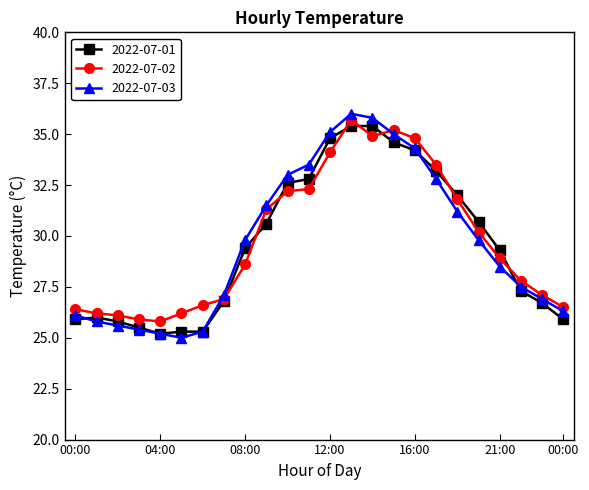

What is the smallest value displayed?

25.0